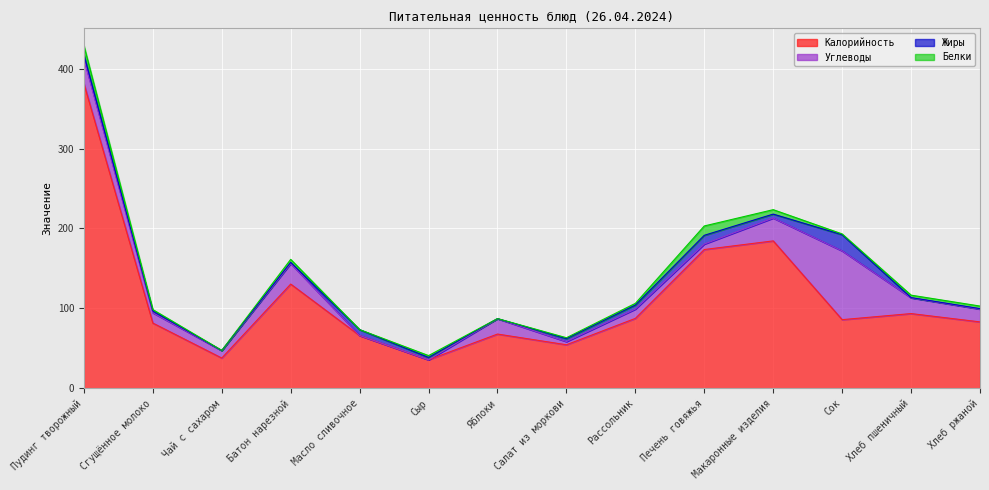

Where is Калорийность nearest to the value 208?

Макаронные изделия